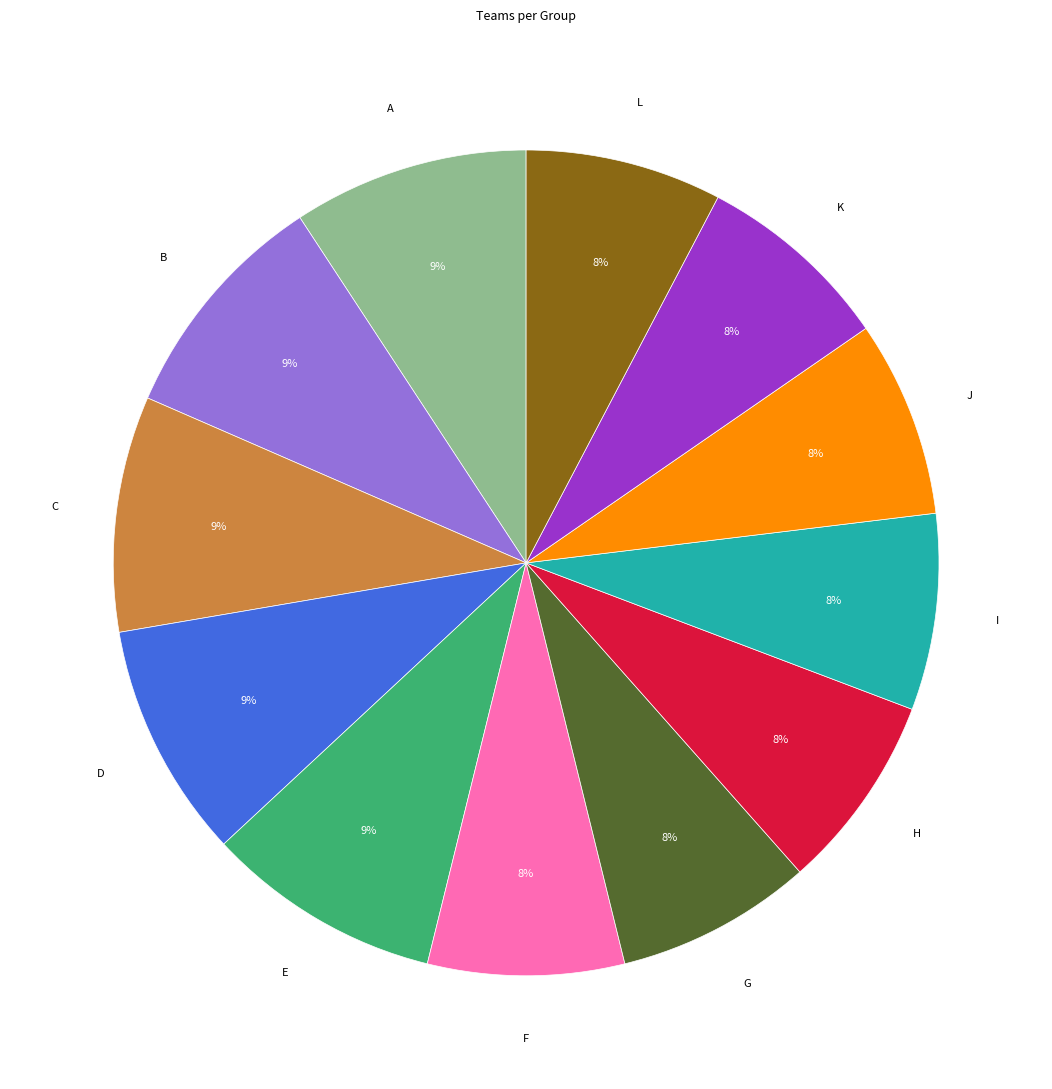

Count the number of slices in the pie.

12